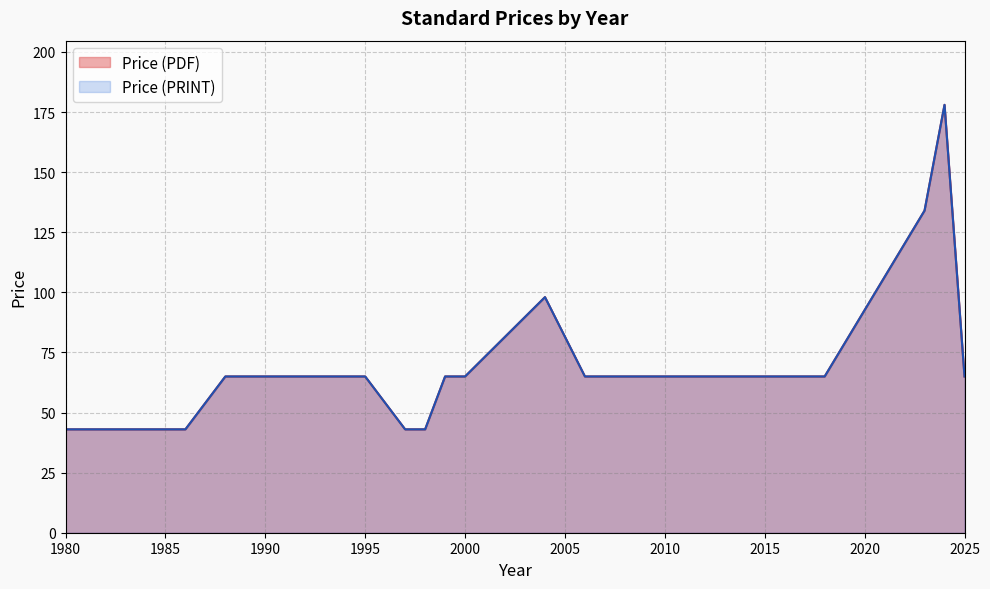

Which category has the lowest value in the Price (PDF) series?

1980